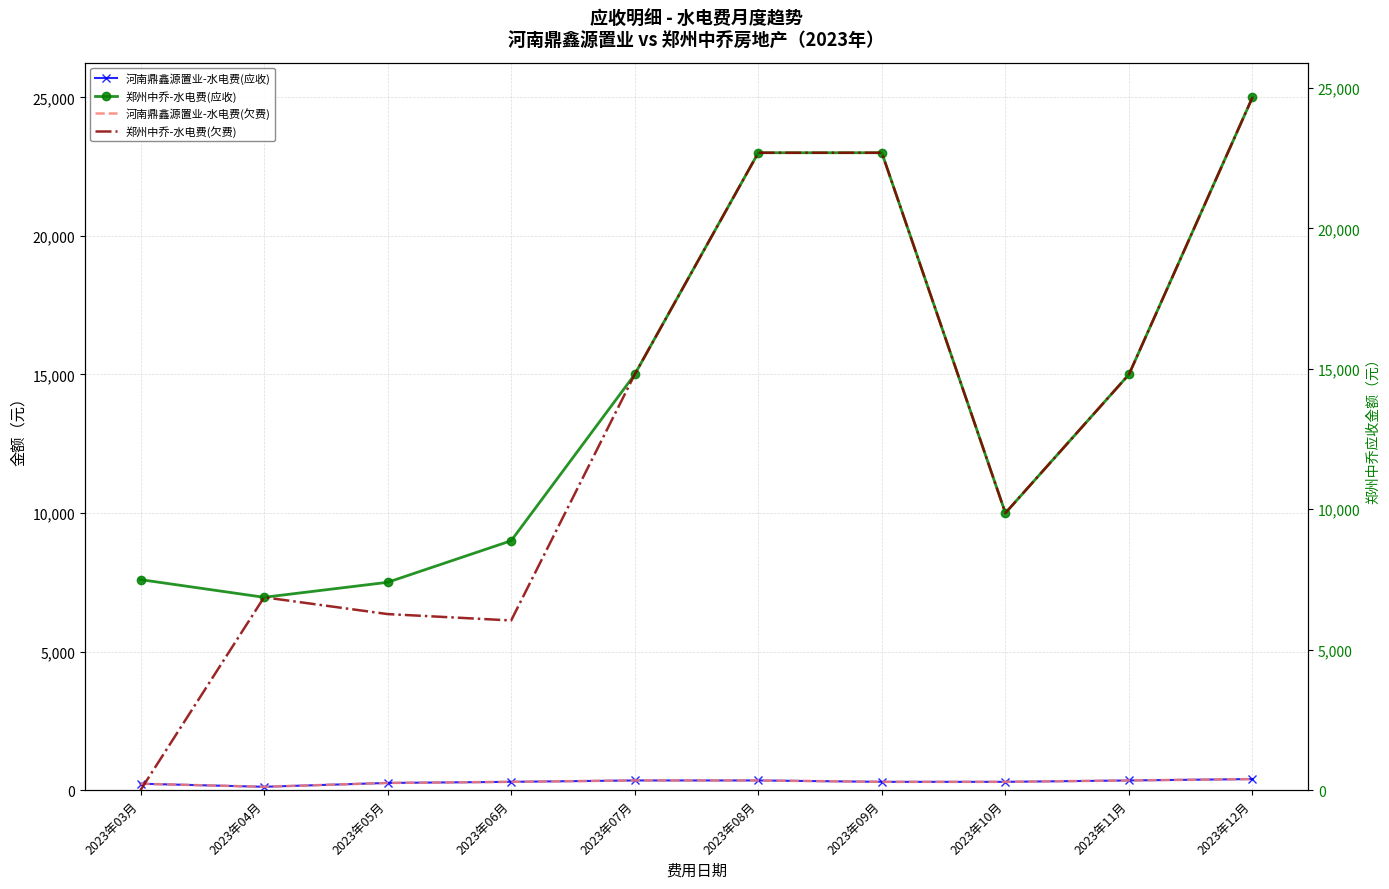

List the labels in order of 河南鼎鑫源置业-水电费(应收) value, largest first.

2023年12月, 2023年07月, 2023年08月, 2023年11月, 2023年06月, 2023年09月, 2023年10月, 2023年05月, 2023年03月, 2023年04月